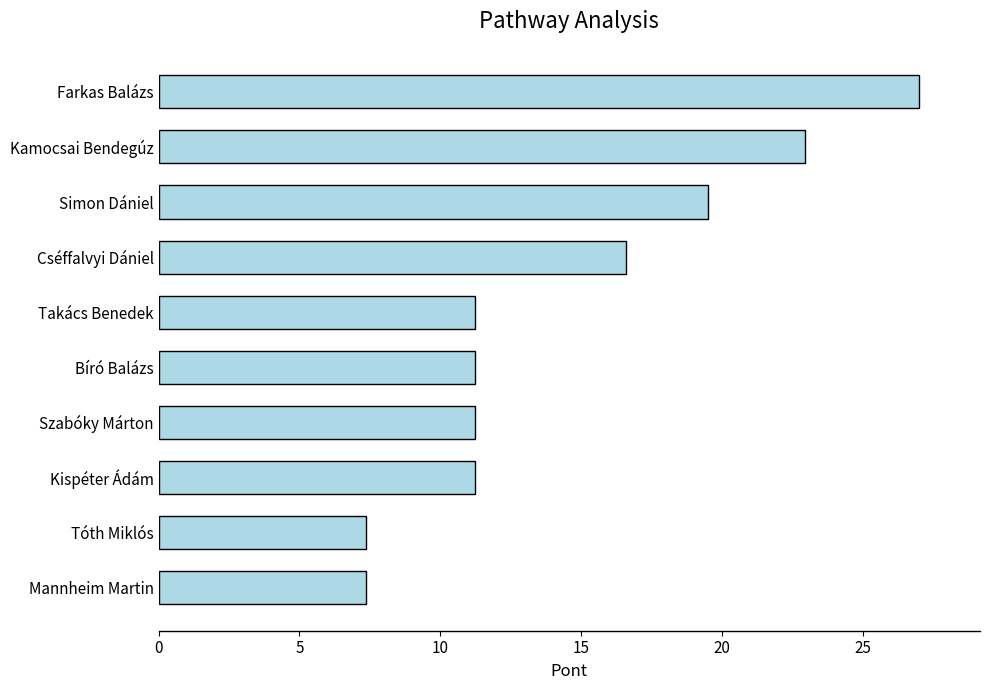

At which category does the chart reach its peak across all series?

Farkas Balázs